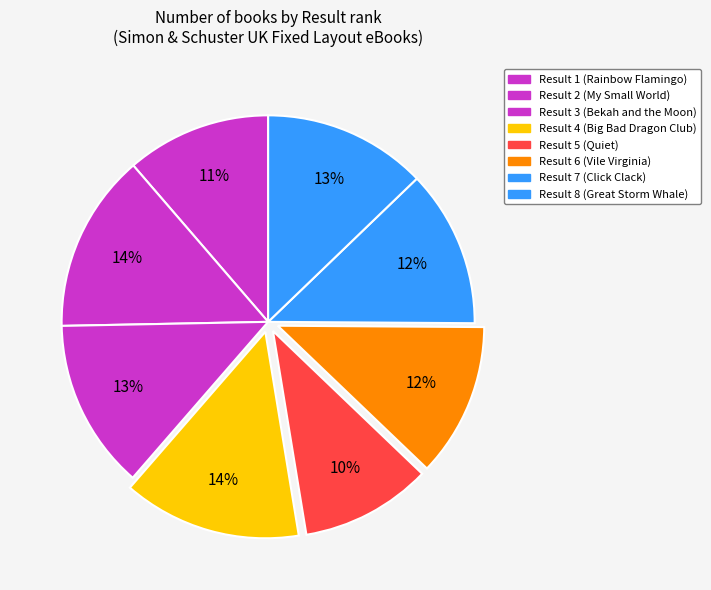

How many slices are in this pie chart?

8